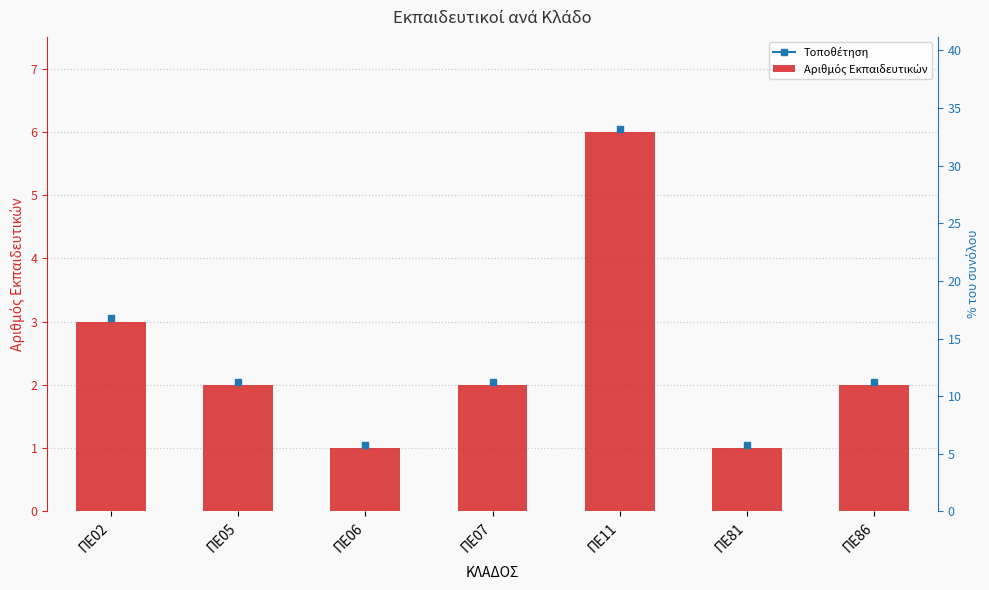

What is the value of the 2nd bar from the left?

2